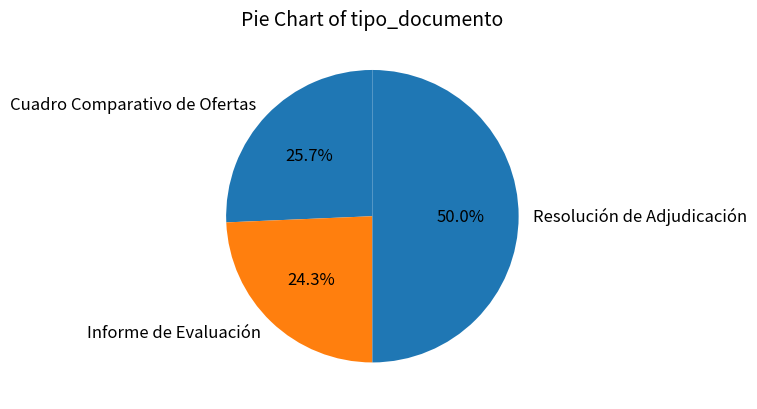

To the nearest percent, what is the combined percentage of Cuadro Comparativo de Ofertas and Informe de Evaluación?

50%